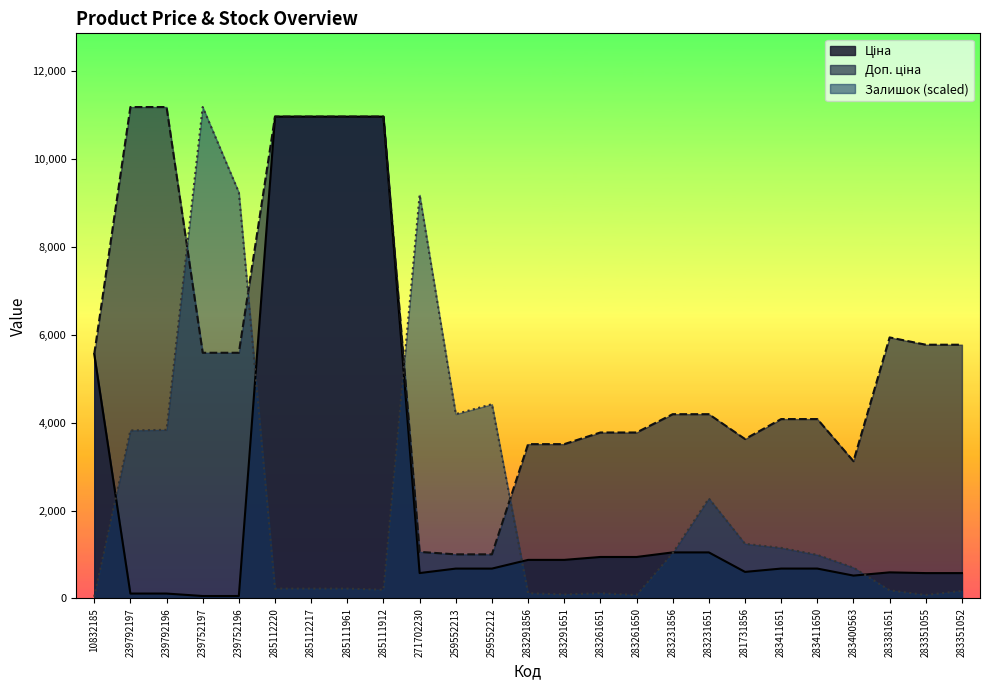

True or false: Ціна and Доп. ціна cross at least once.

False